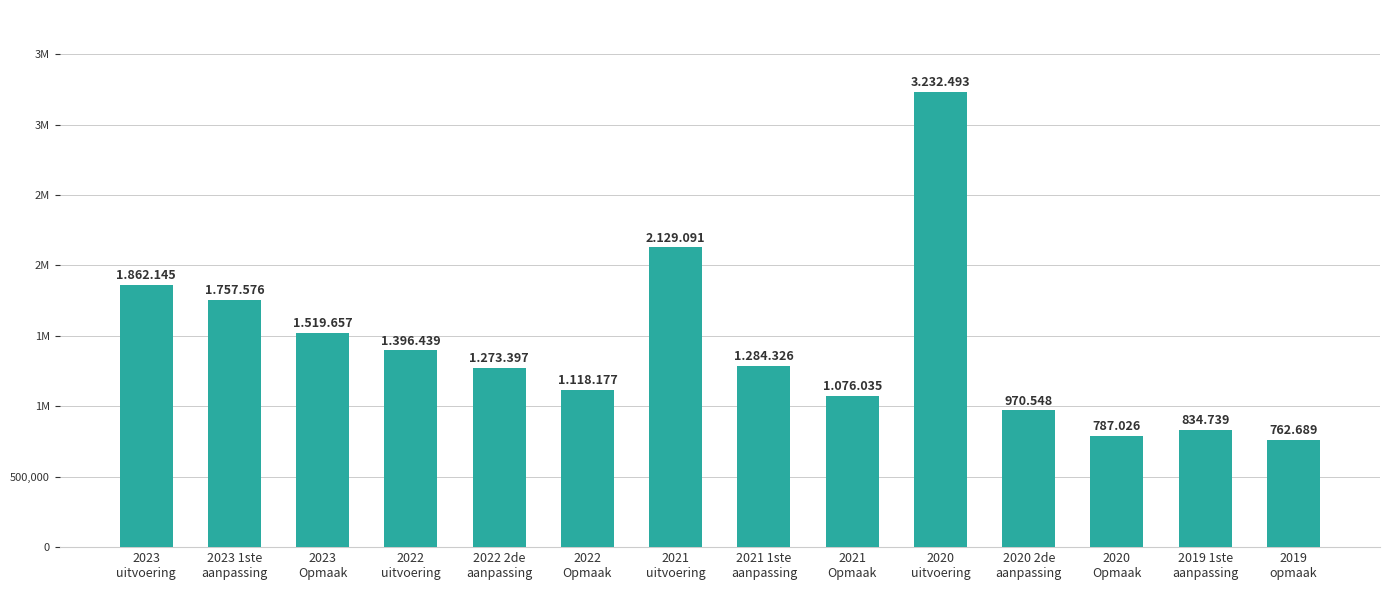

What is the sum of the values at 2021 1ste
aanpassing and 2019 1ste
aanpassing?

2119065